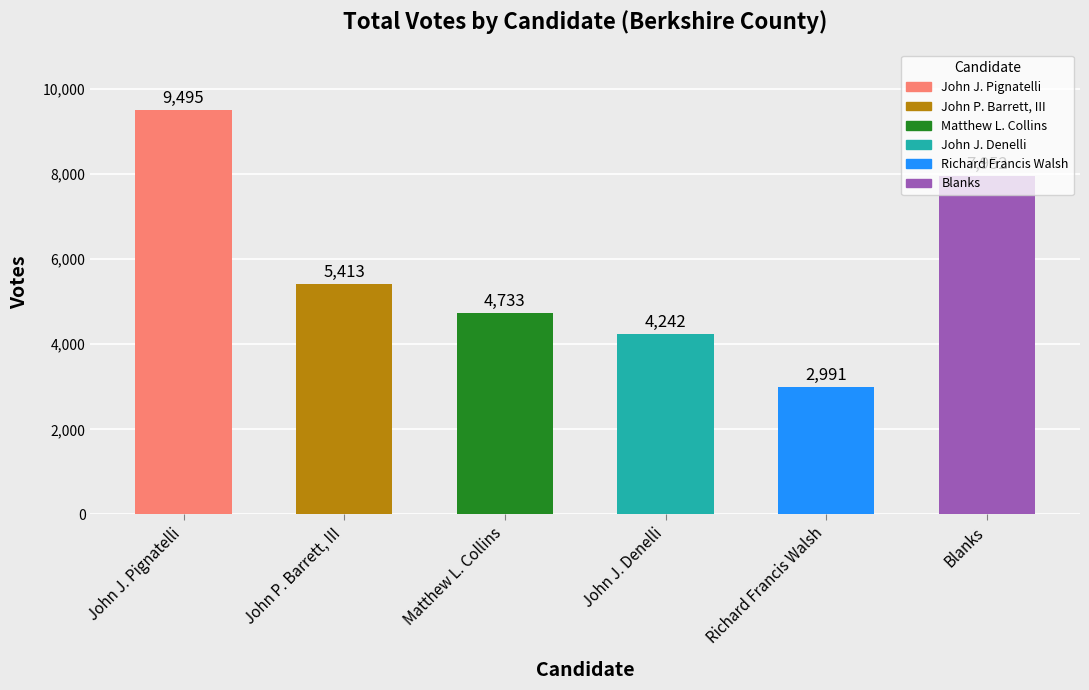

What is the difference between the maximum and minimum values?

6504